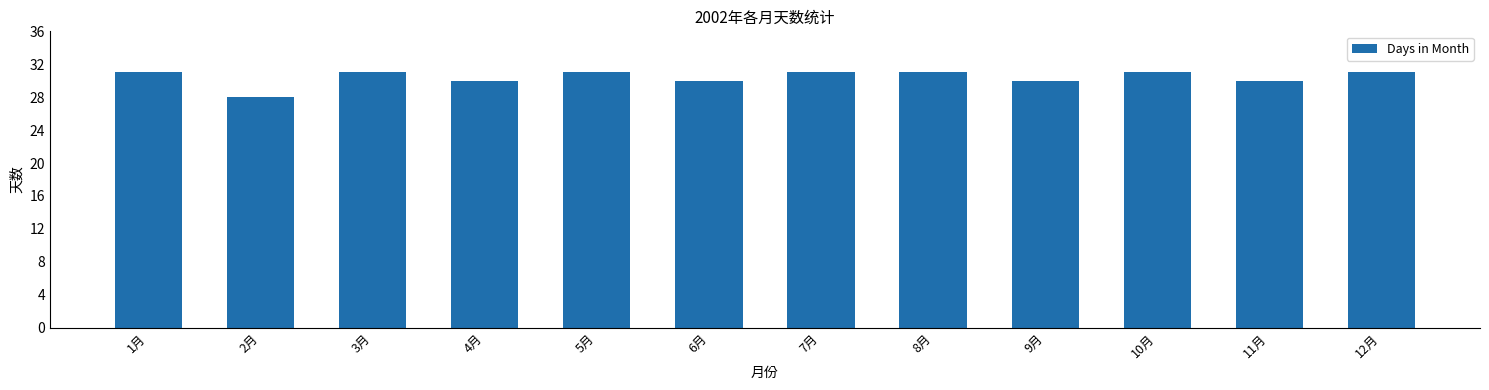

Which label corresponds to the smallest value in the chart?

2月